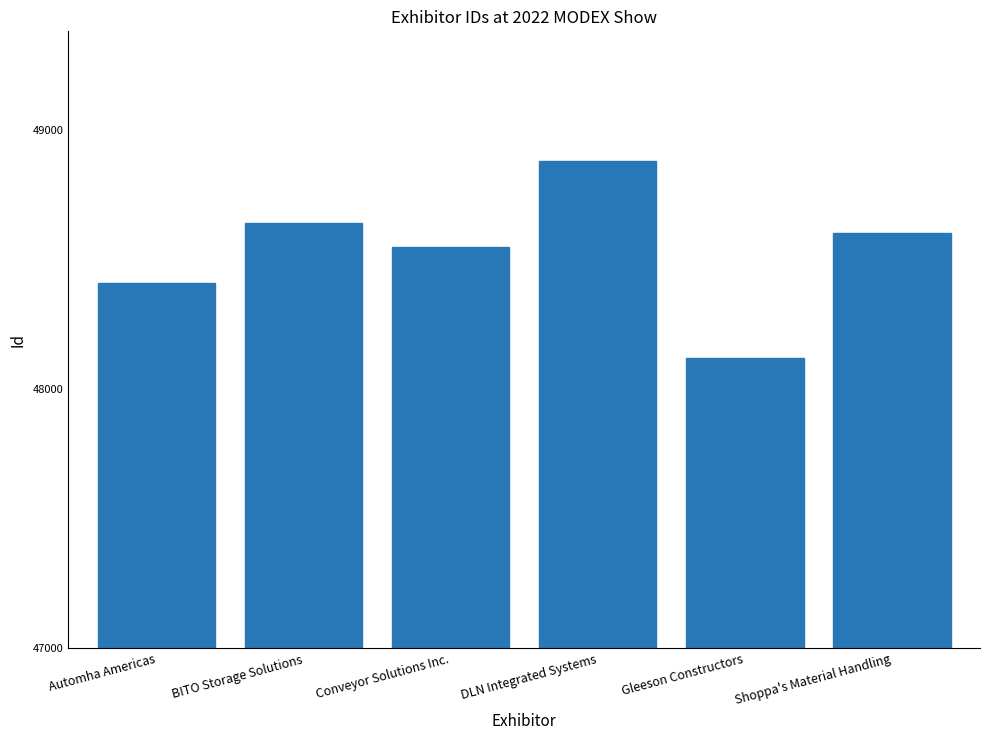

What is the difference between the second highest and minimum values?

520